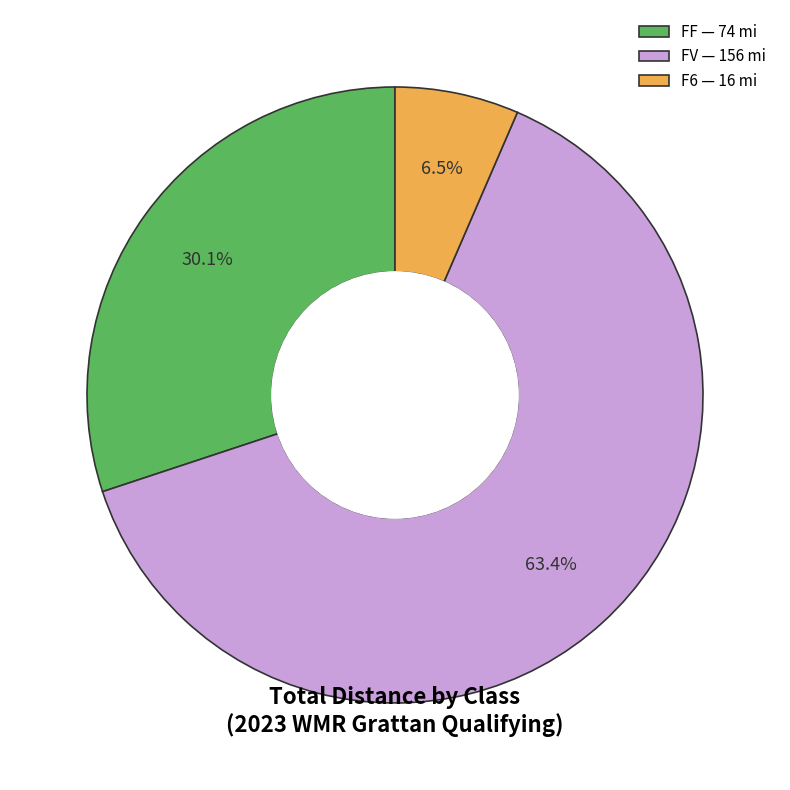

To the nearest percent, what is the combined percentage of F6 and FV?

70%